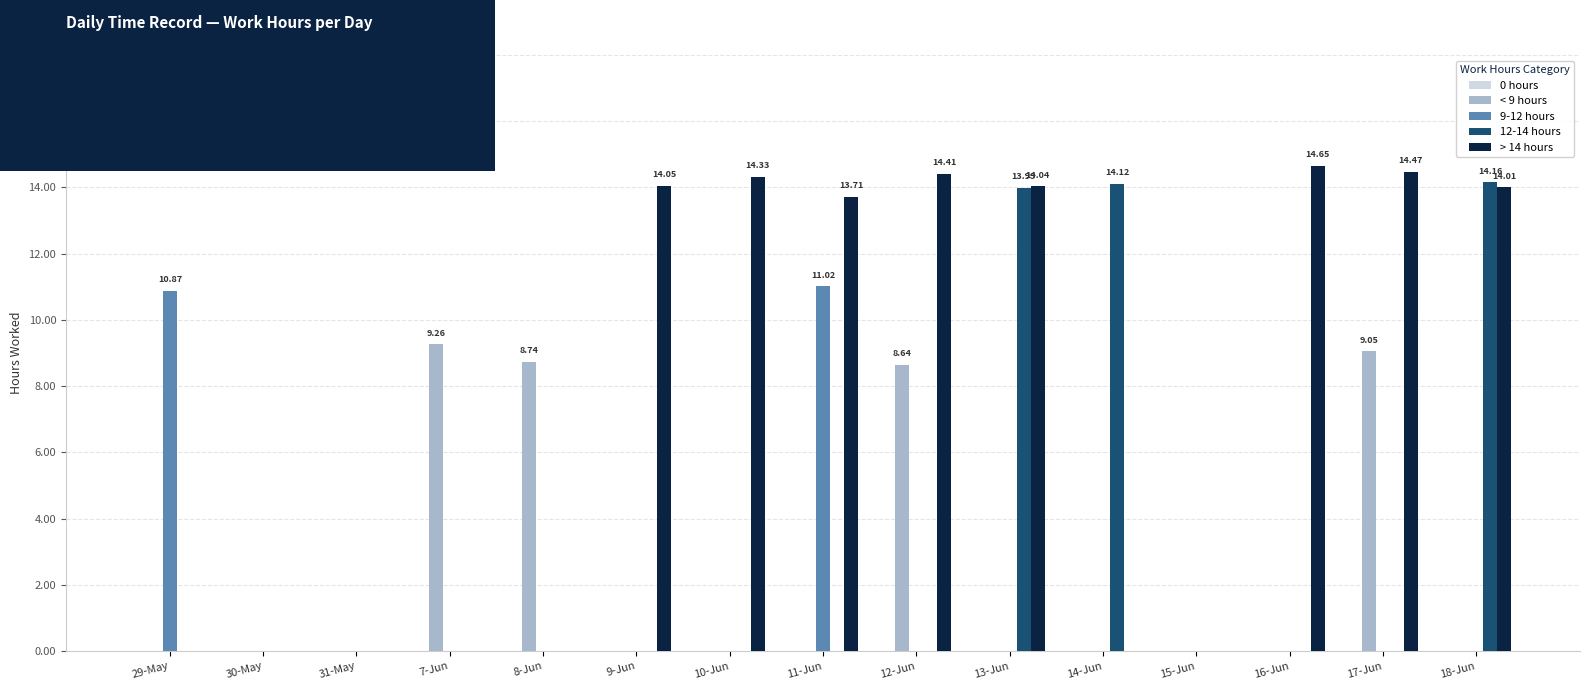

What is the sum of all > 14 hours values?

113.7